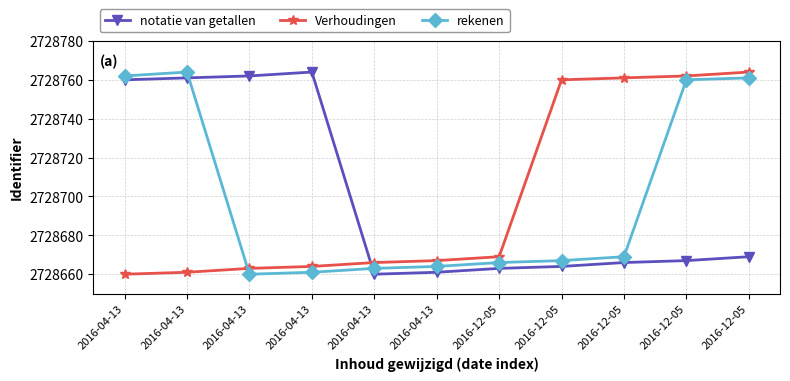

What is the total value across all series at 2016-04-13?

8186182